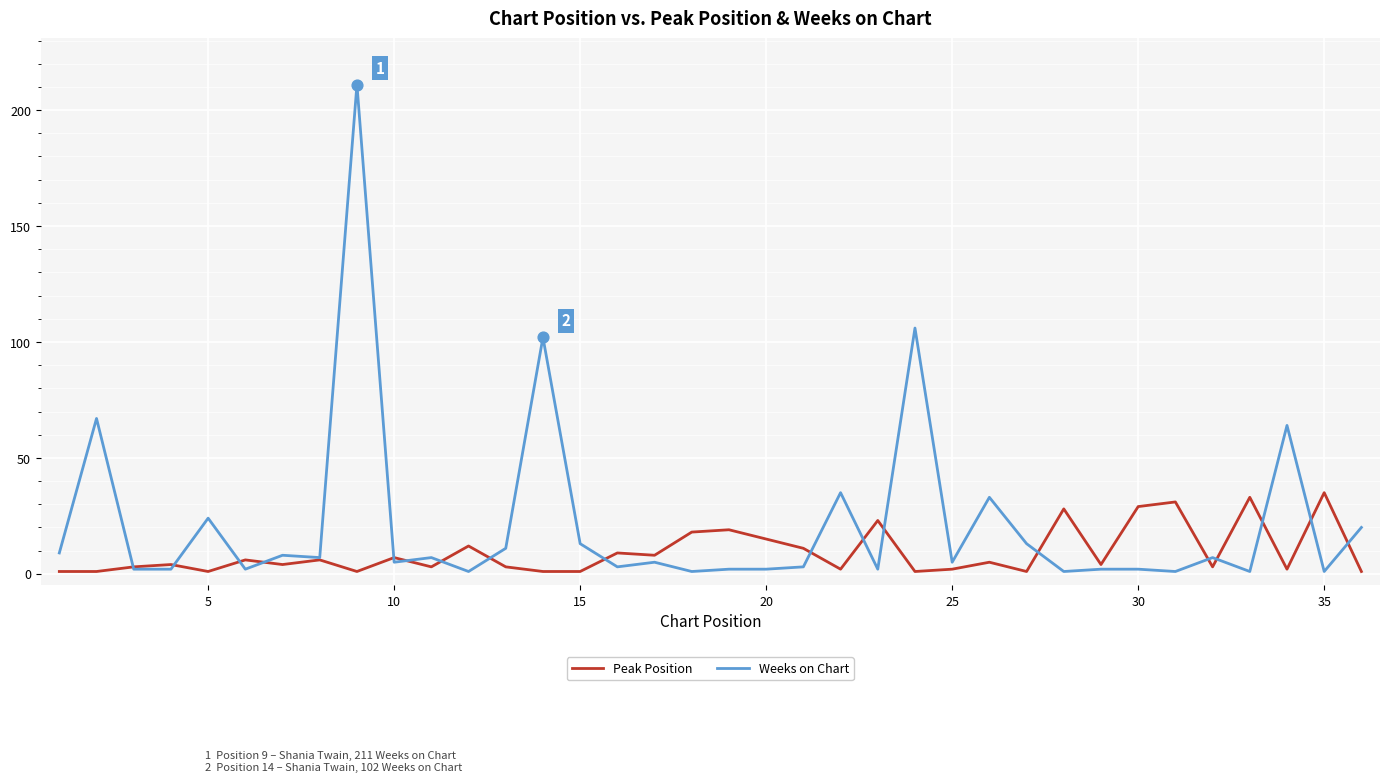

Which series has the widest spread of values?

Weeks on Chart